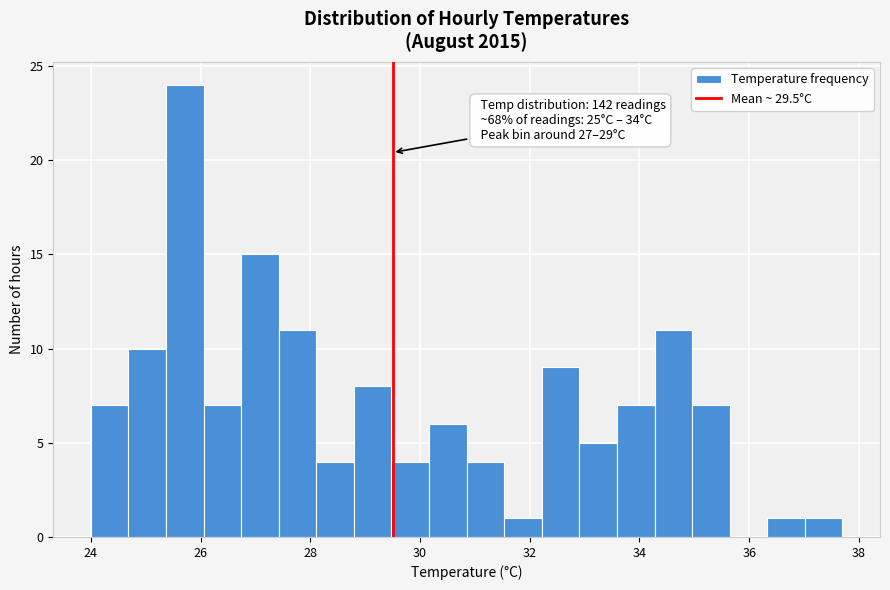

Around what value on the x-axis is the tallest bar? Give the approximate position of its centre, as read against the axis.

25.8